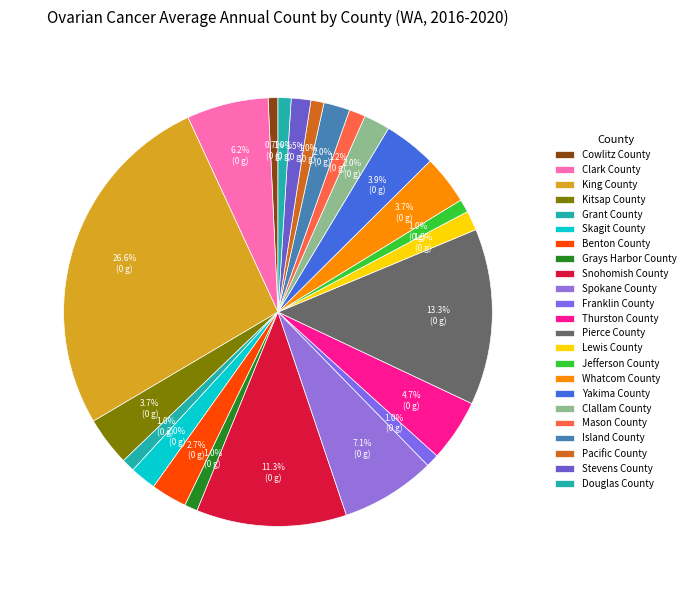

How many segments does this pie chart have?

23